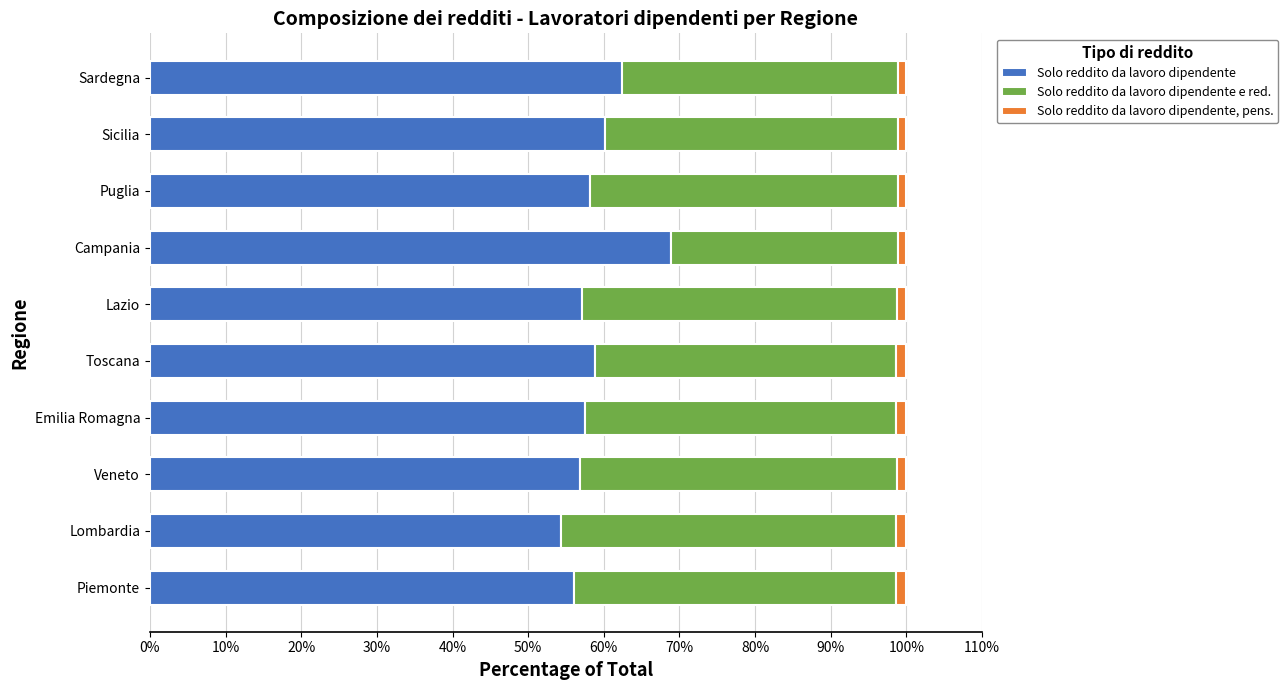

What is the average value of the Solo reddito da lavoro dipendente series?

59.0